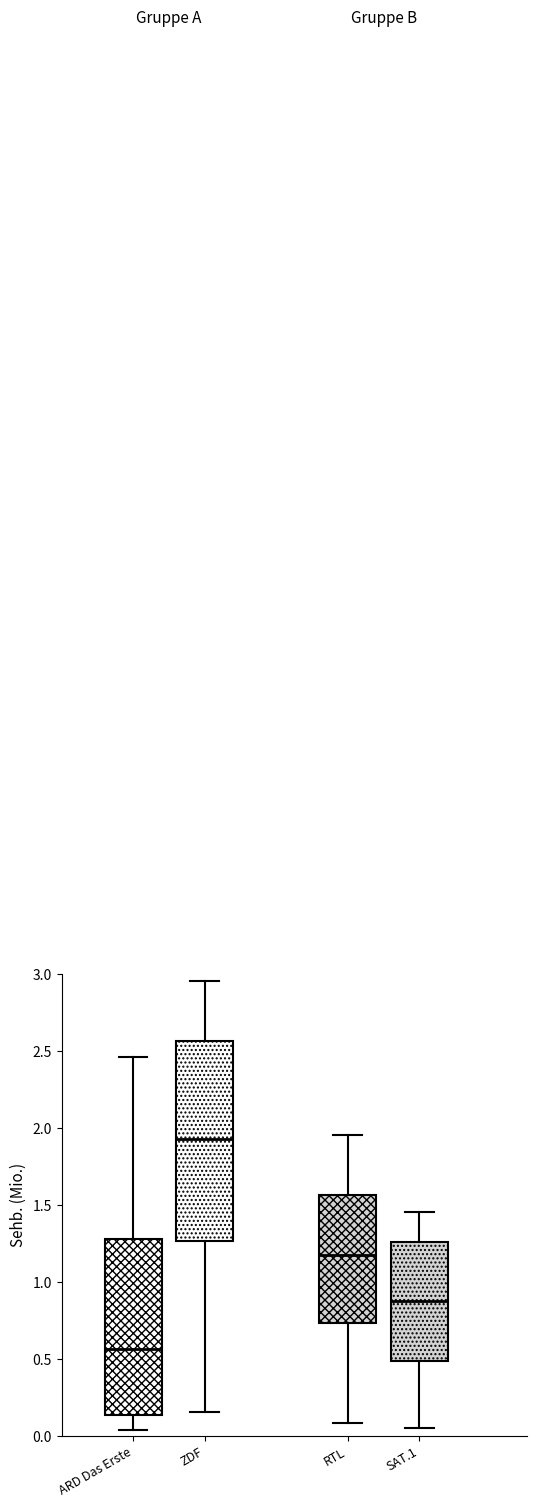

Where is the lower edge of the box for SAT.1 on the y-axis? The values are not printed on the chart, so give them approximately, as read against the axis.

0.50